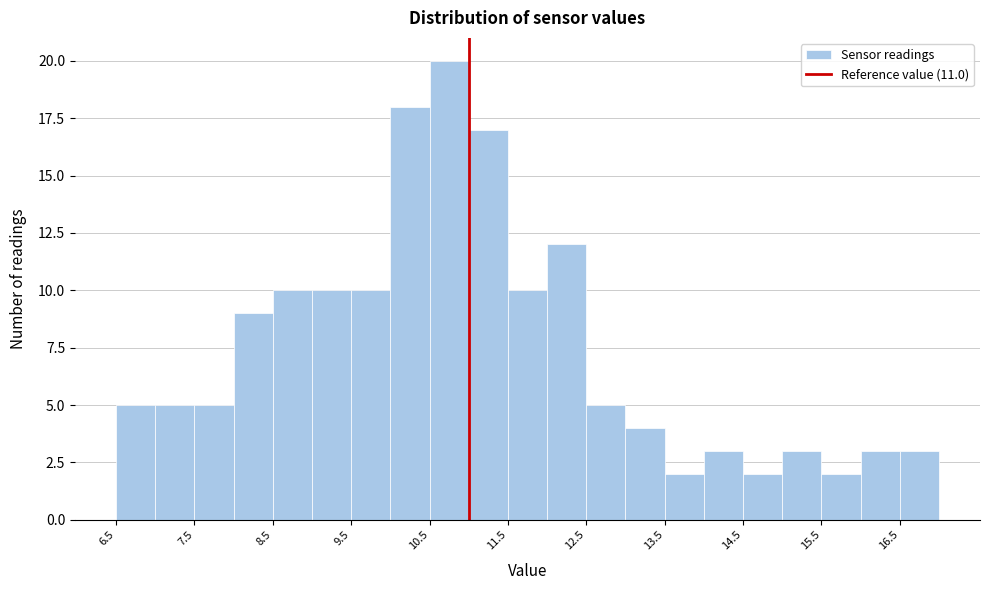

Over which range of the x-axis is the bar tallest?

10.5 to 11.0